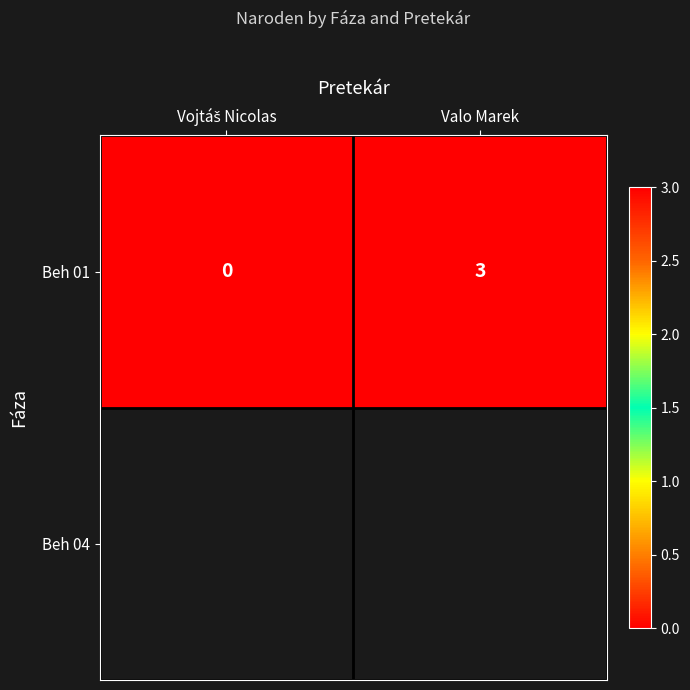

At which label is the value closest to 1?

Vojtáš Nicolas